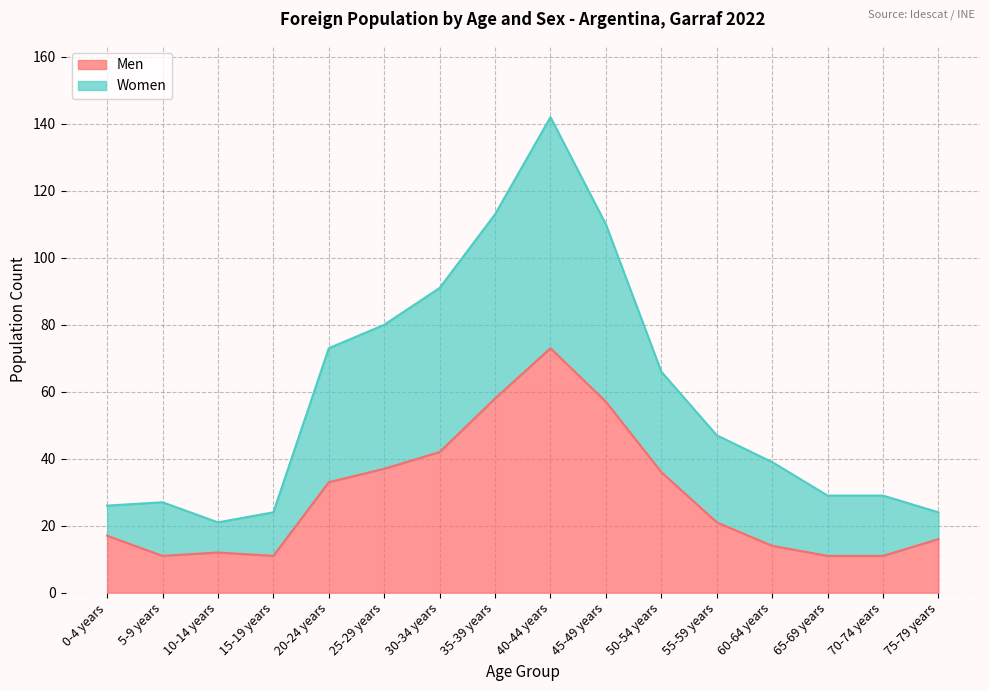

What is the label of the 10th point from the right?

30-34 years